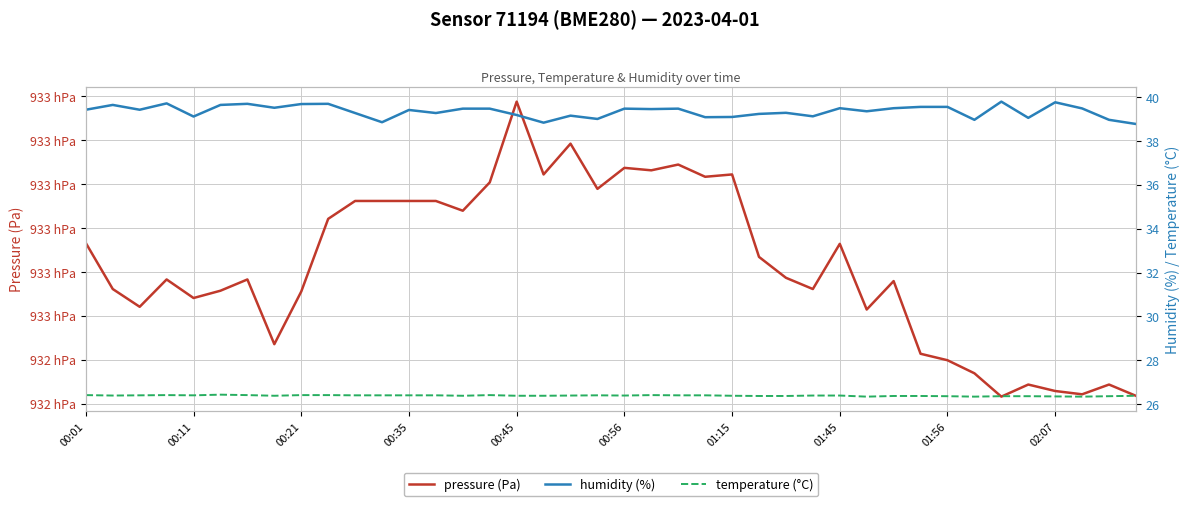

What is the sum of the temperature (°C) values at 38 and 35?

52.7